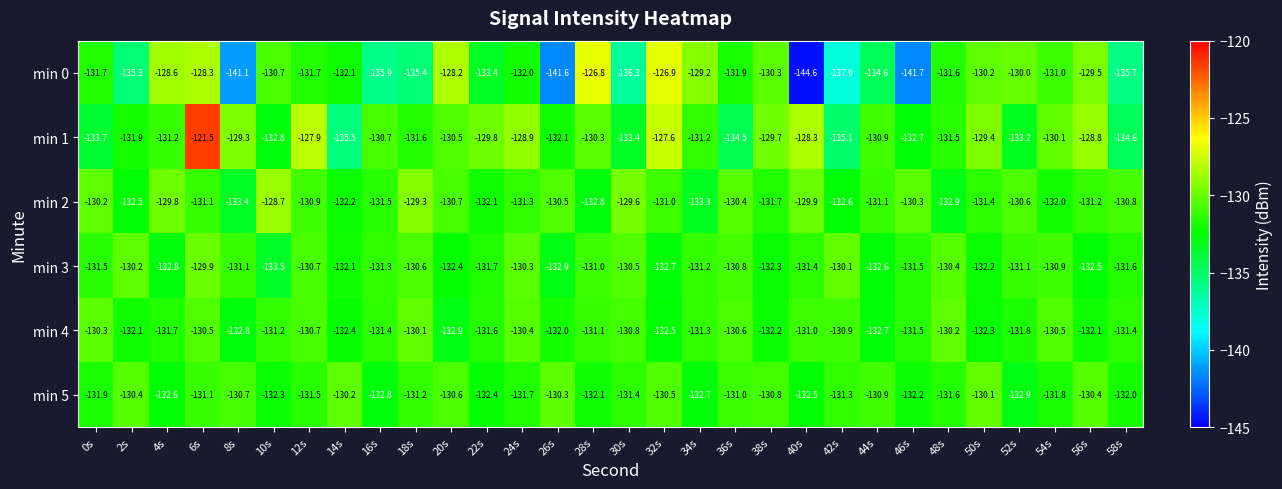

Which label corresponds to the smallest value in the chart?

40s